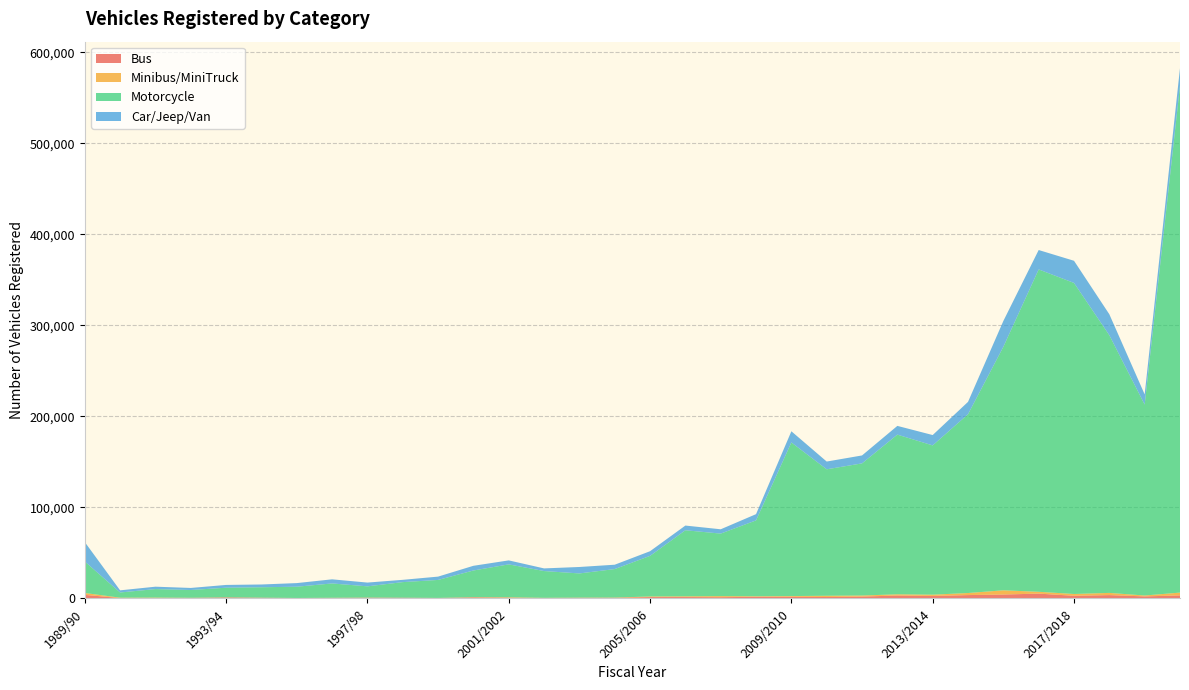

Reading left to right, transcribe all the data shown in this chart.

Bus: 3978	458	531	606	1168	850	486	608	899	872	494	1203	868	432	732	753	1528	1564	1419	1843	1888	1610	2085	3263	2776	3737	4353	5342	2972	3722	2282	3400
Minibus/MiniTruck: 2064	437	455	185	121	83	82	175	130	19	122	250	475	298	237	285	663	806	1179	593	780	1370	1170	1328	1412	2270	4625	2008	1973	2409	998	3078
Motorcycle: 34576	5697	9336	8513	10550	11401	12357	15739	12306	17090	19755	29291	36117	29404	26547	31273	44610	72568	68667	83334	168707	138907	145135	175381	163945	196382	267439	354071	341623	282997	209671	556819
Car/Jeep/Van: 21350	2353	2637	2266	3049	3043	3974	4521	4139	2507	3647	5152	4379	2906	7079	4781	5114	5156	4741	6857	12268	8510	8711	9595	11372	13560	28361	21292	24338	23019	11211	19140